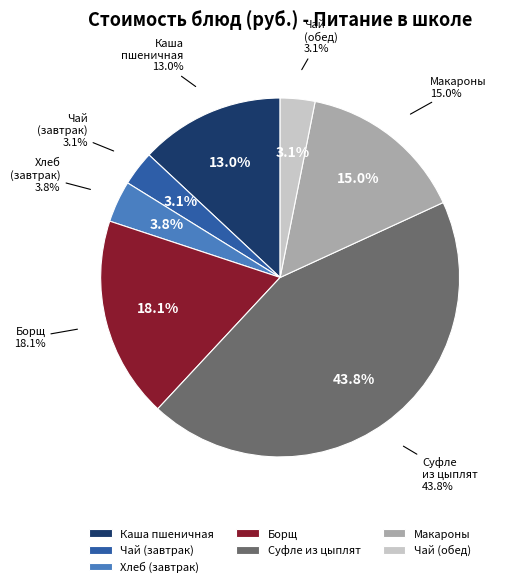

Is Чай с сахаром (обед) the majority of the pie?

No